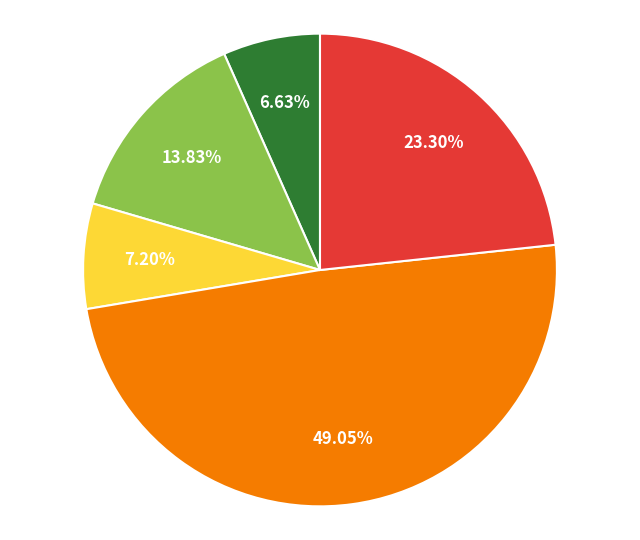

To the nearest percent, what is the average slice percentage?

20%